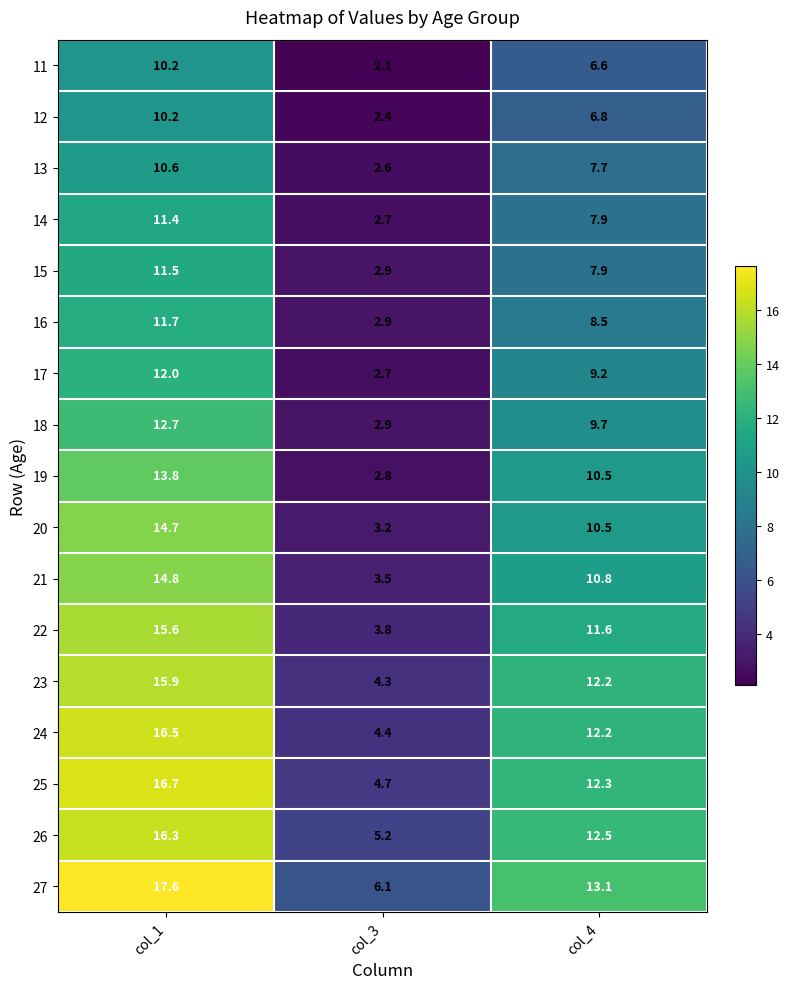

The value of 16 at col_4 is 8.5. True or false?

True